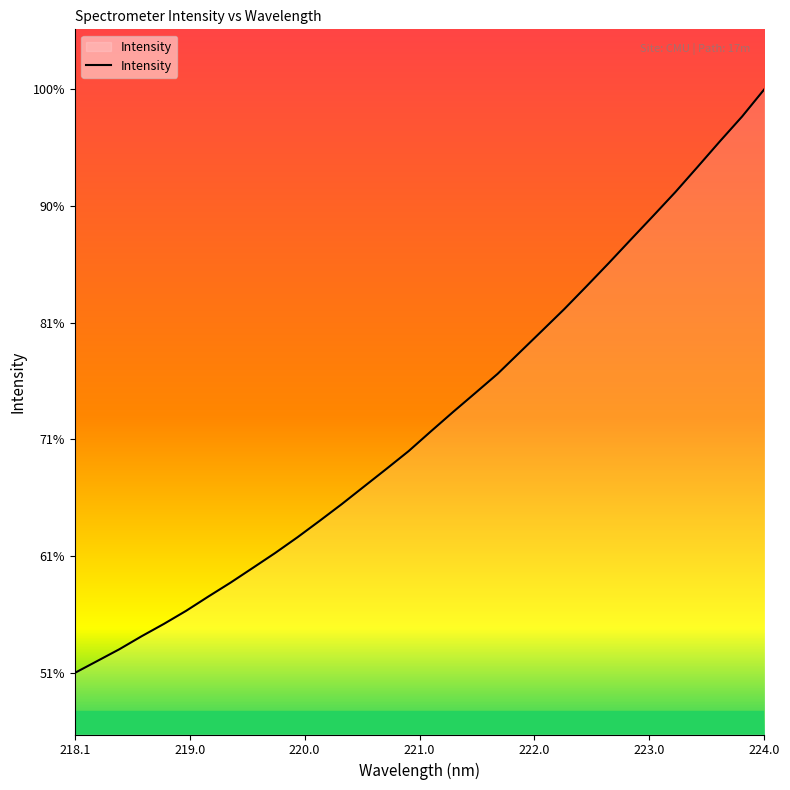

Does the chart have visible grid lines?

No